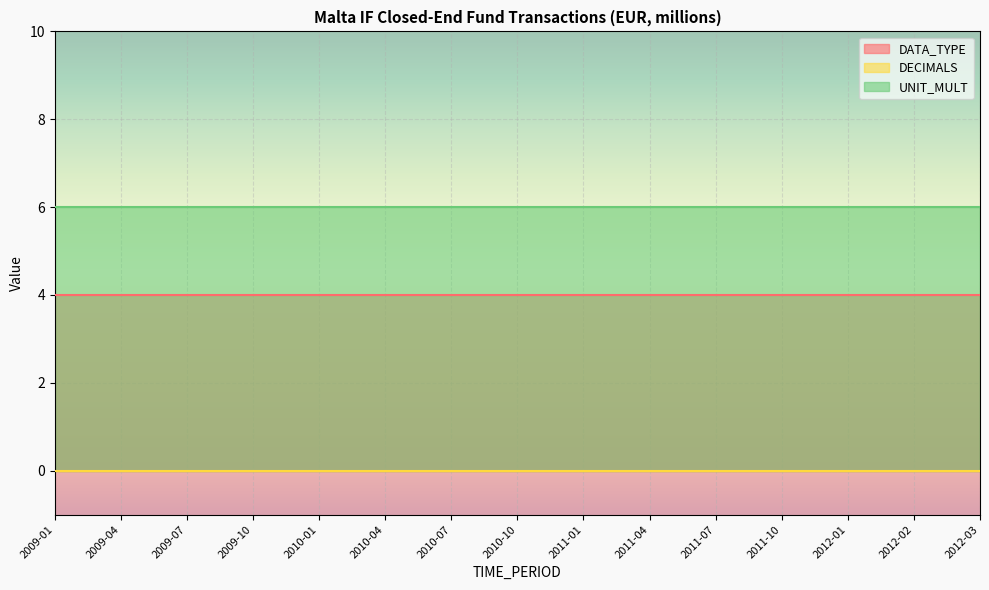

What is the spread (max minus min) of values at 2009-04?

6